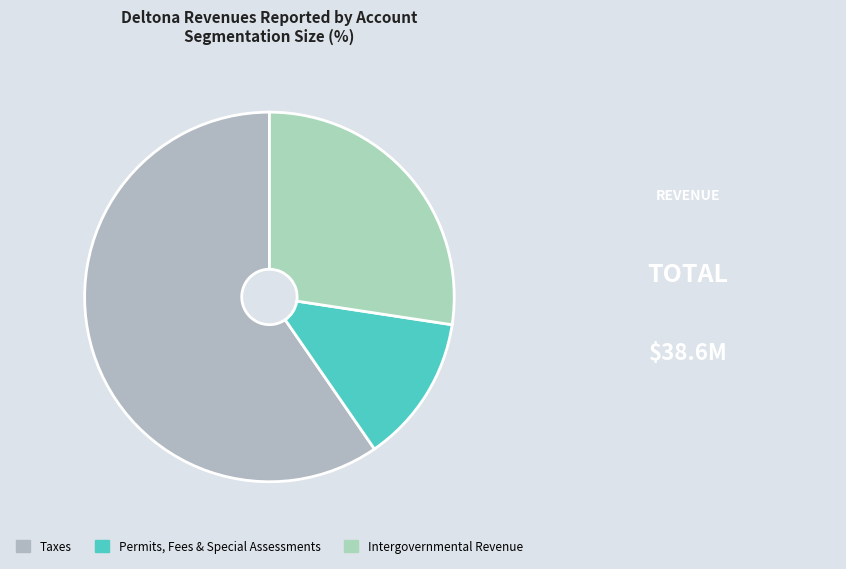

The Intergovernmental Revenue slice represents 24% of the pie. True or false?

False